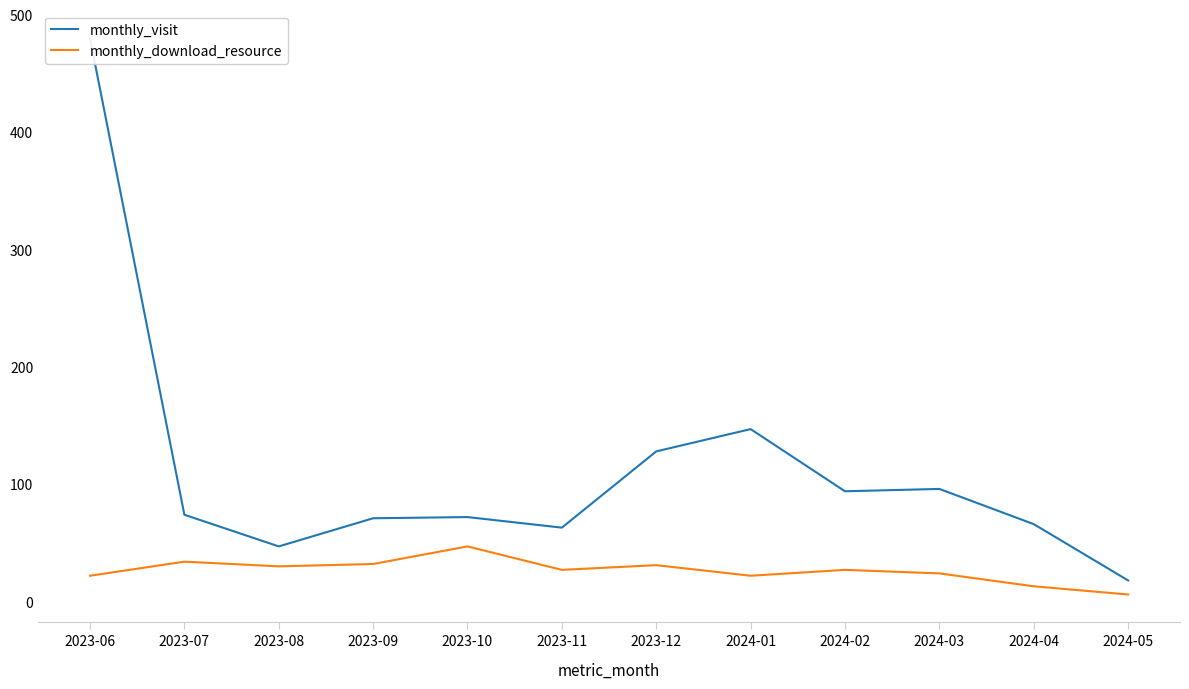

Reading left to right, transcribe all the data shown in this chart.

monthly_visit: 2023-06=480	2023-07=74	2023-08=47	2023-09=71	2023-10=72	2023-11=63	2023-12=128	2024-01=147	2024-02=94	2024-03=96	2024-04=66	2024-05=18
monthly_download_resource: 2023-06=22	2023-07=34	2023-08=30	2023-09=32	2023-10=47	2023-11=27	2023-12=31	2024-01=22	2024-02=27	2024-03=24	2024-04=13	2024-05=6